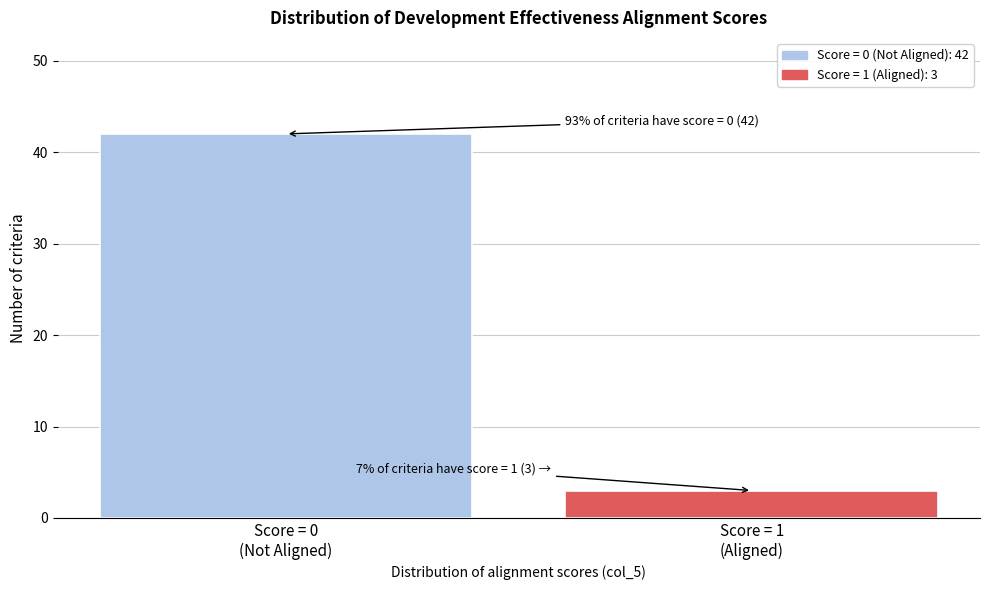

Reading right to left, list all the values displayed in this chart.

3	42